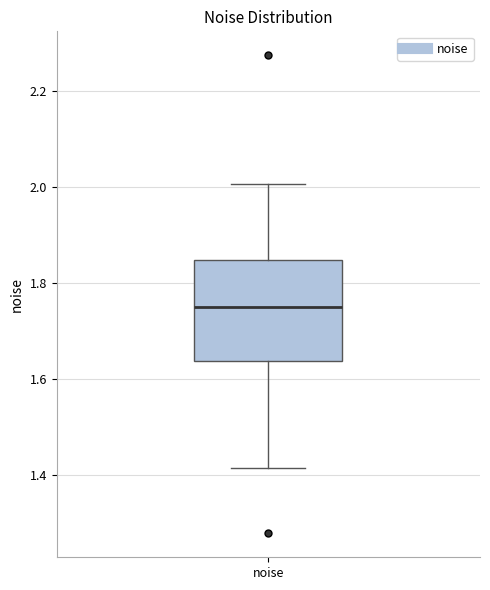

Read this box plot against the y-axis: the position of the median line, the range covered by the box, and the ends of both whiskers. The values are not printed on the chart, so give them approximately, as read against the axis.

median 1.76, box 1.64 to 1.84, whiskers 1.42 to 2.00